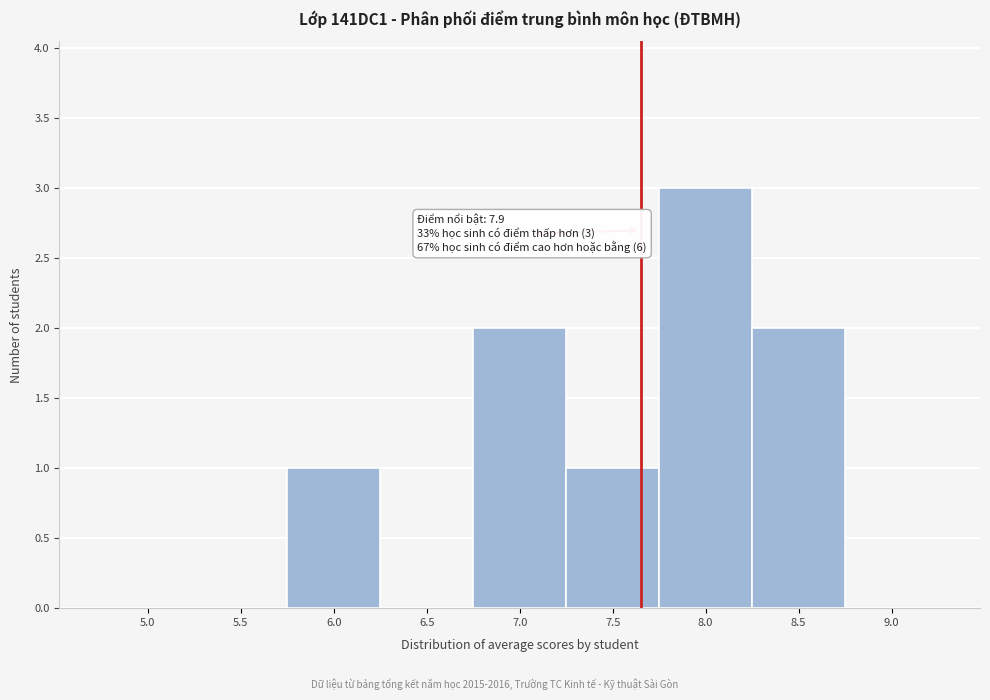

Reading left to right, transcribe all the data shown in this chart.

5.0=0	5.5=0	6.0=1	6.5=0	7.0=2	7.5=1	8.0=3	8.5=2	9.0=0